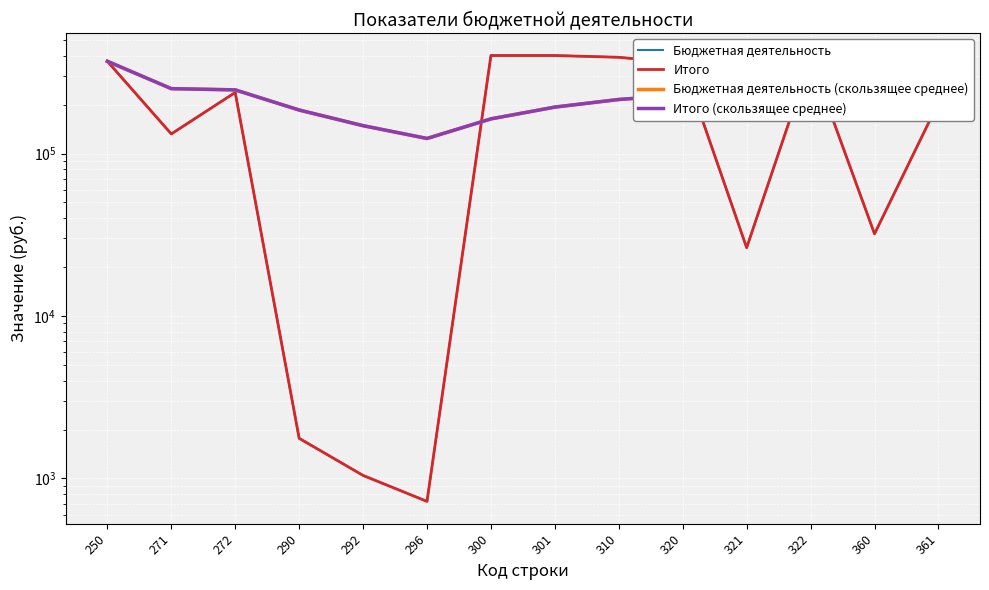

How many lines are shown in the chart?

4